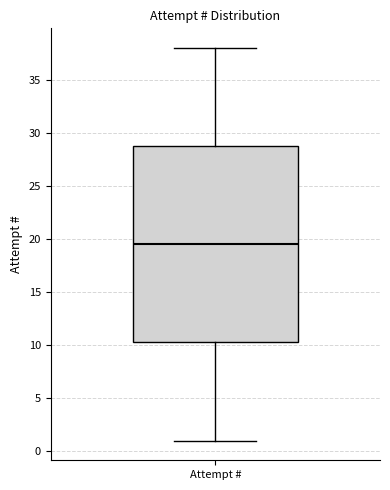

Where does the upper whisker of the box for Attempt # end on the y-axis? The values are not printed on the chart, so give them approximately, as read against the axis.

38.0